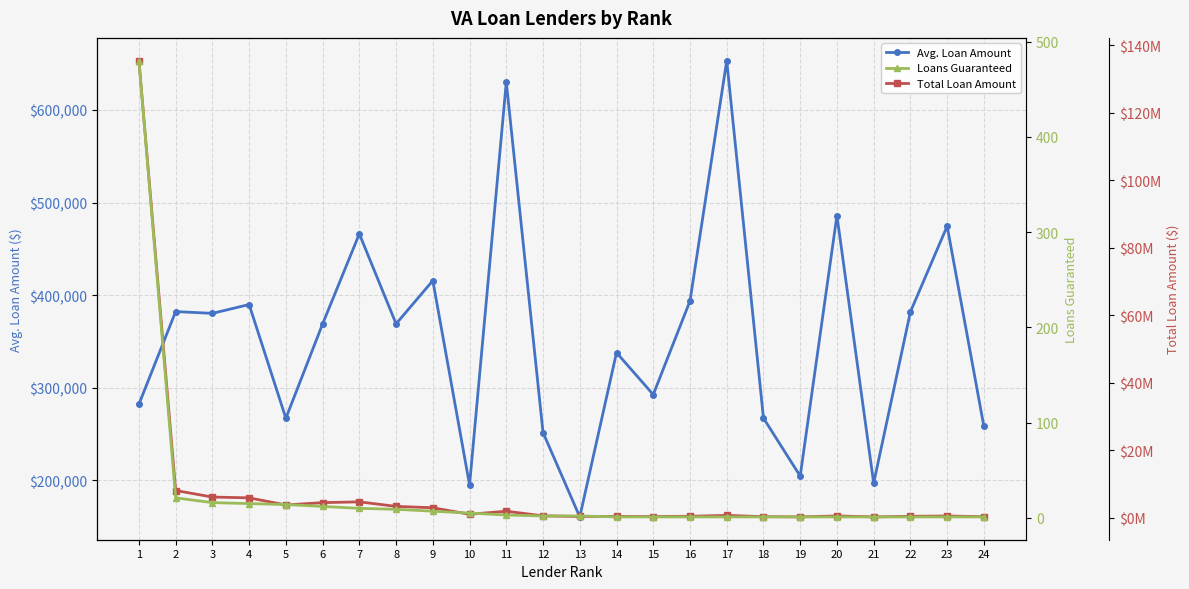

True or false: Loans Guaranteed has more than 1 points higher than both neighbors.

False